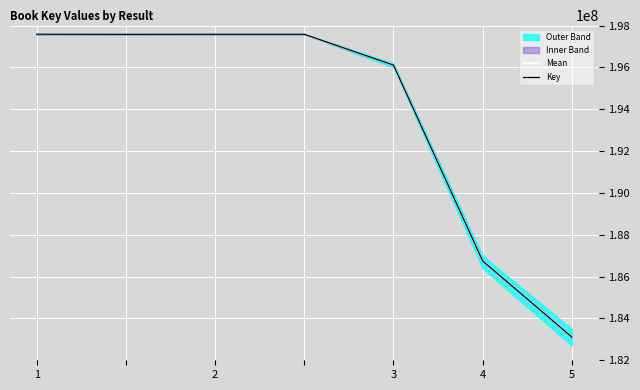

What is the value of the Key point at the 7th from the left?

183113929